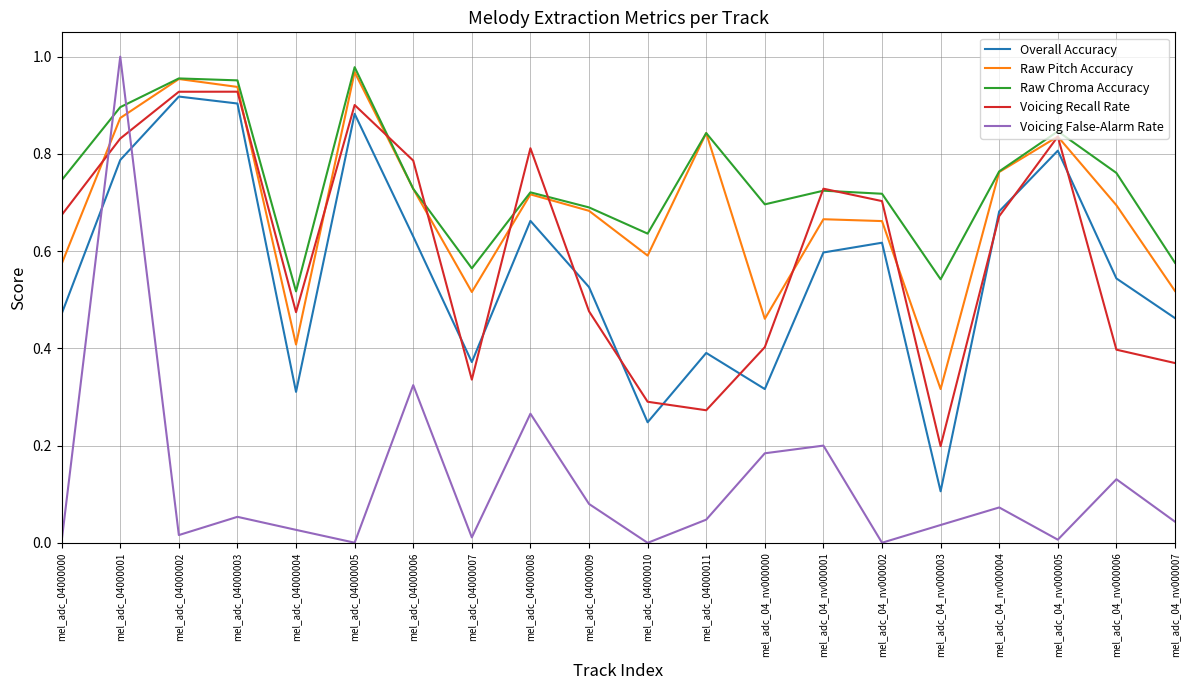

At how many categories does at least one series exceed 0?

20